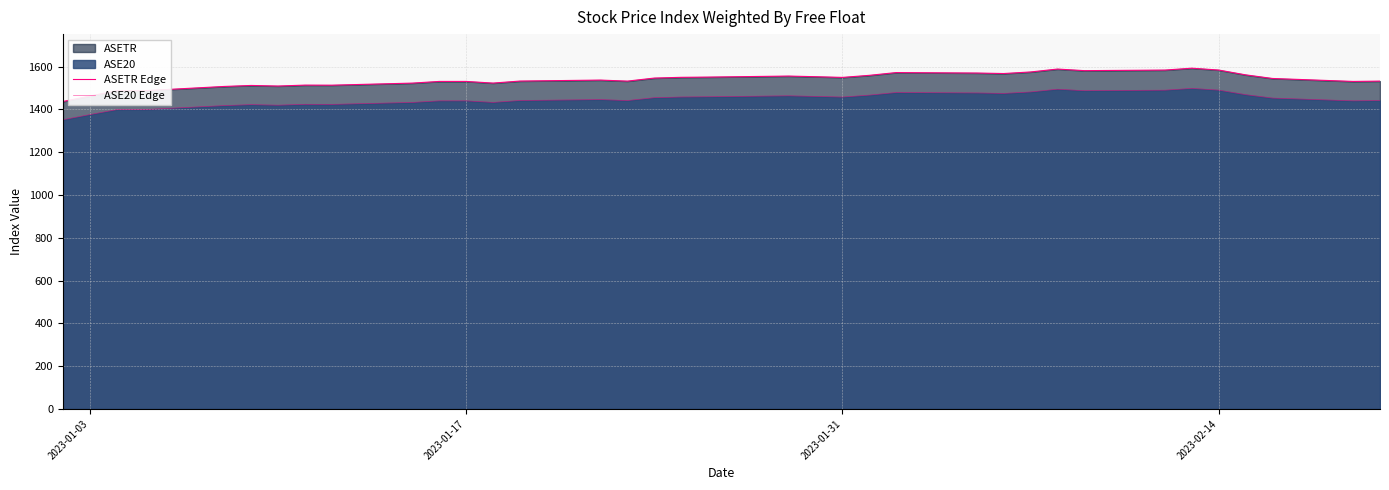

Does the chart have visible grid lines?

Yes